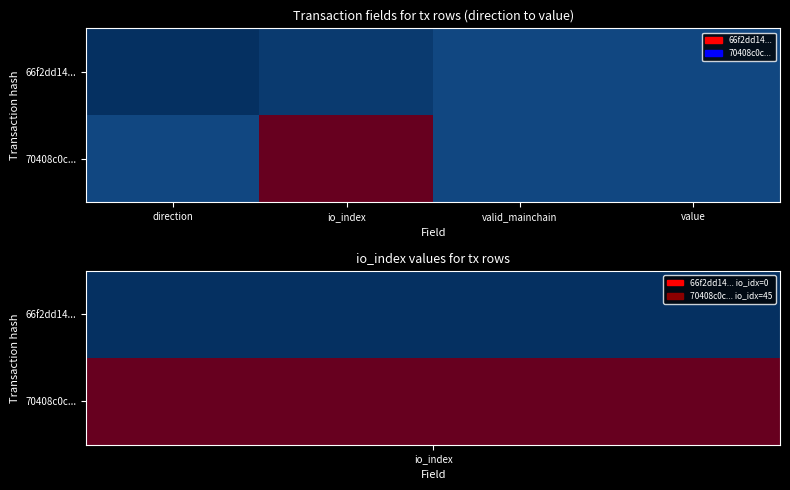

Count the number of data series in this chart.

2